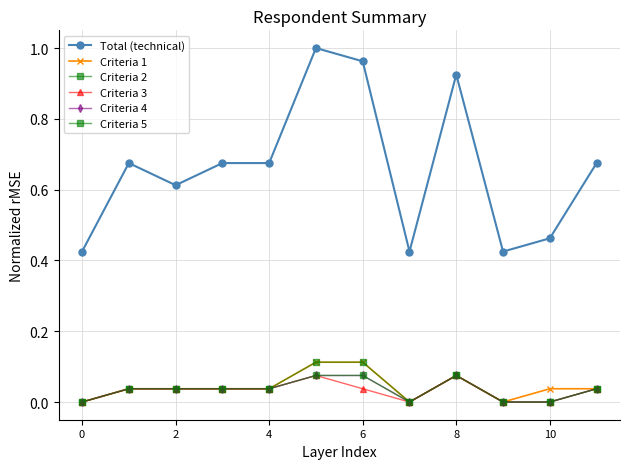

What is the greatest value displayed?

1.0